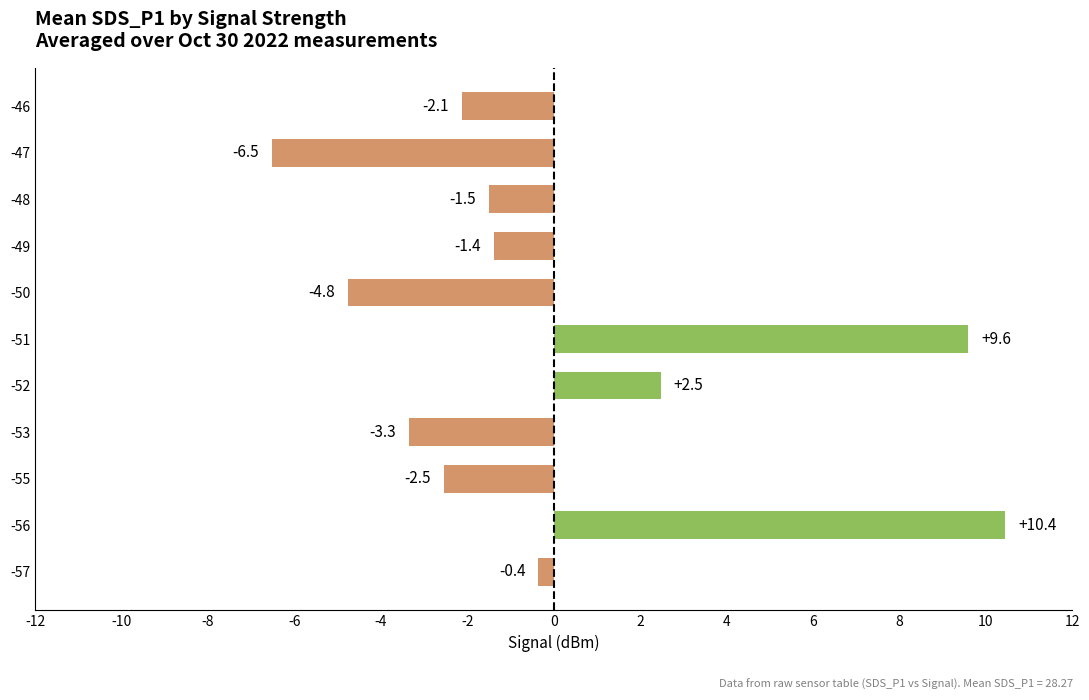

How many categories are shown in the chart?

11